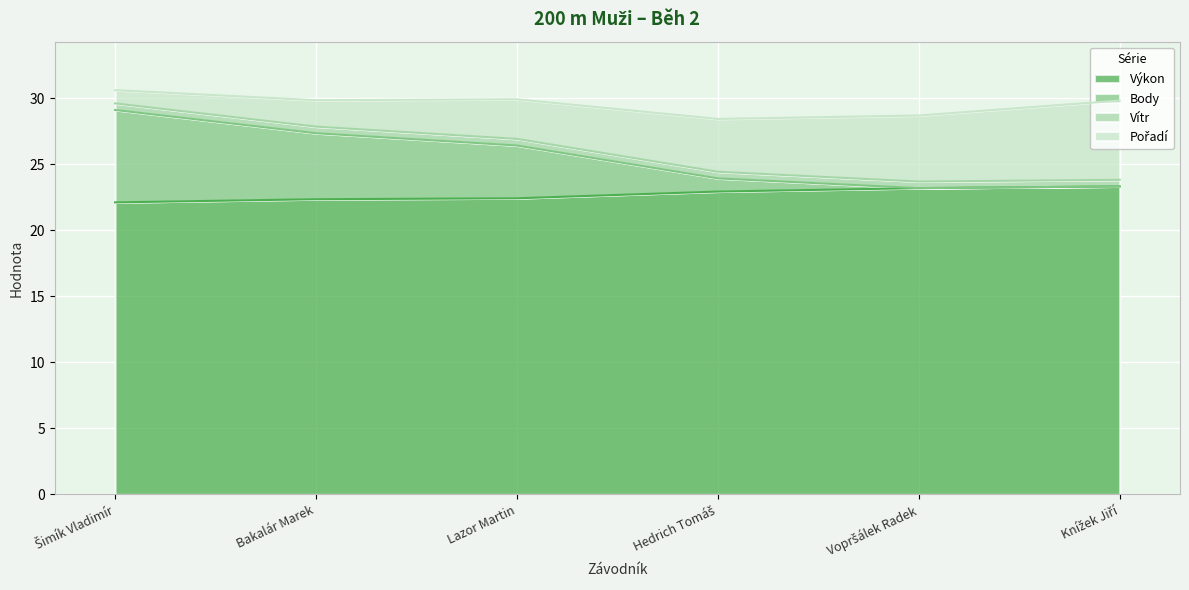

The value of Výkon at Lazor Martin is 36.2. True or false?

False